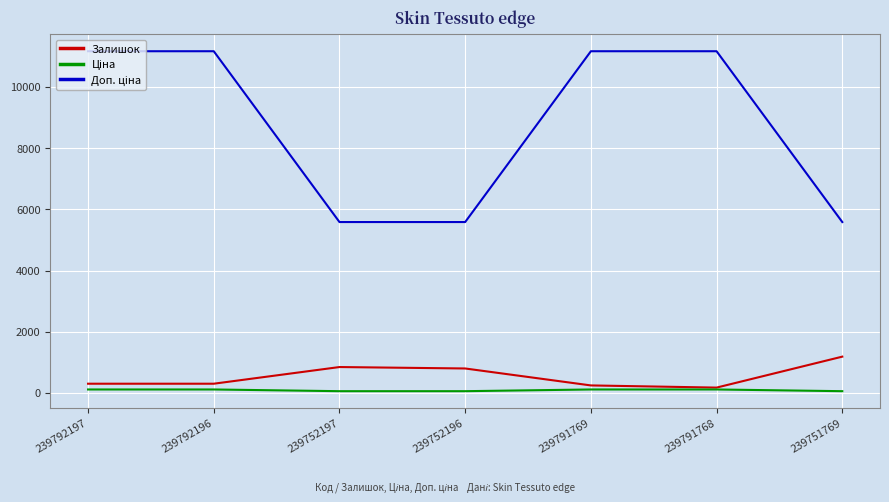

True or false: Залишок has a value of 173.0 at 239791768.

True